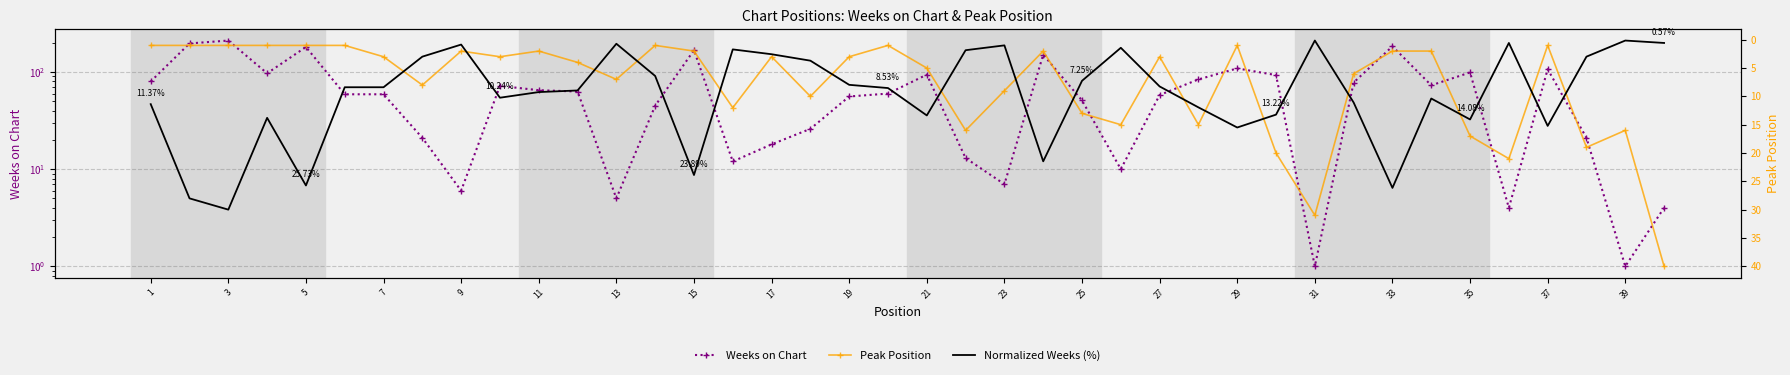

Rank the series by their maximum value, from lowest to highest.

Normalized Weeks (%), Peak Position, Weeks on Chart